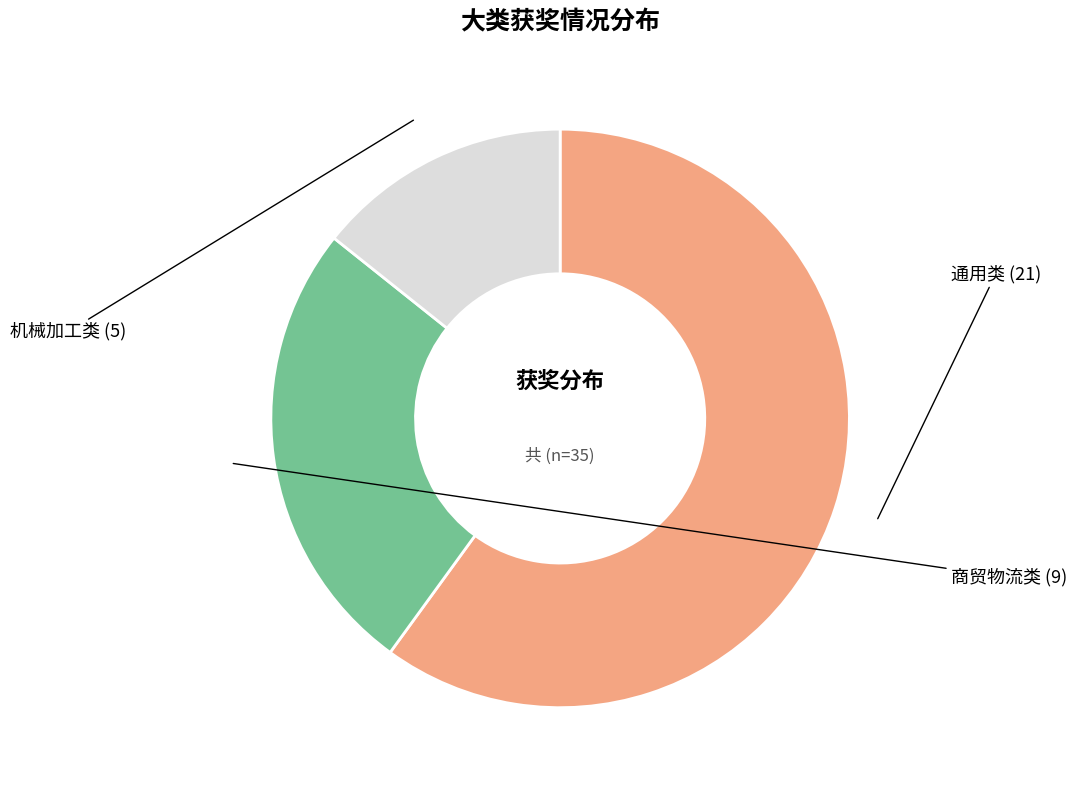

Is there a majority slice in this chart?

Yes